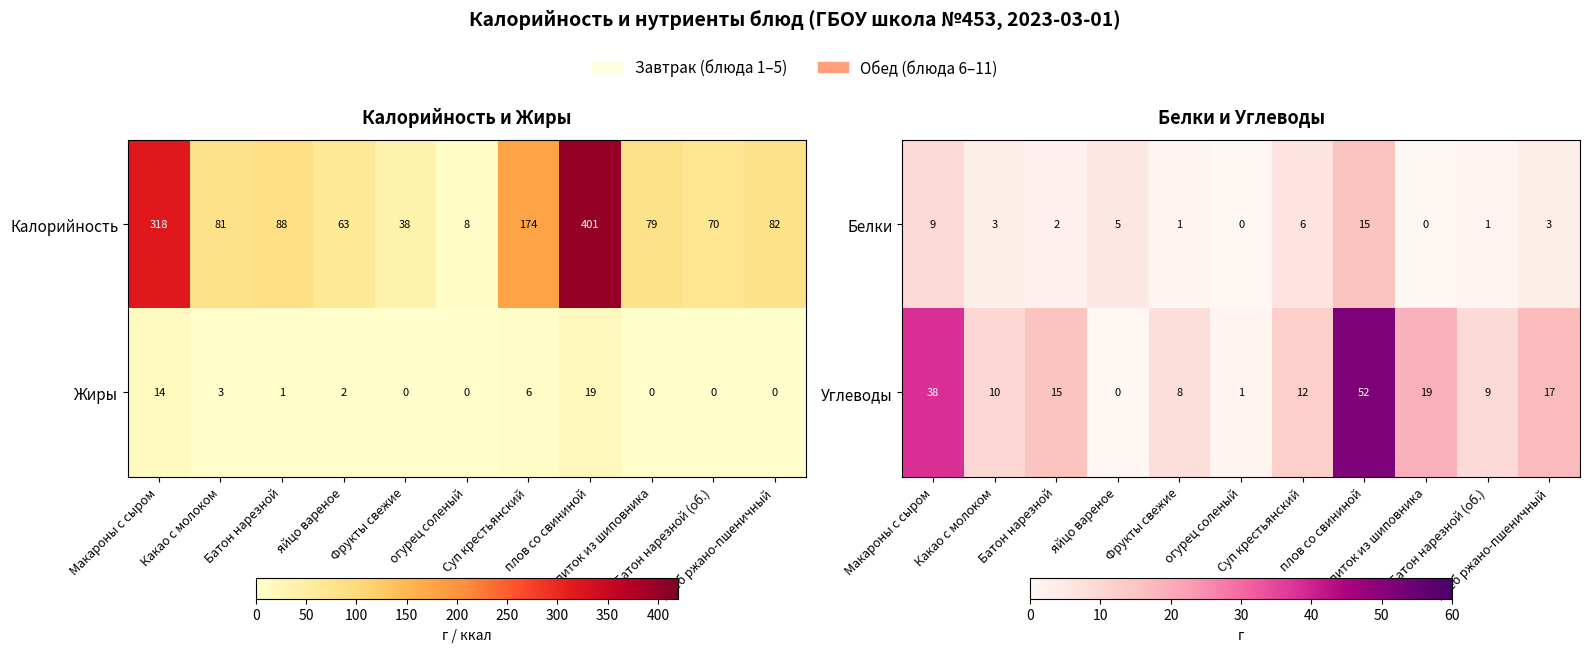

True or false: Белки has a value of 0 at огурец соленый.

True